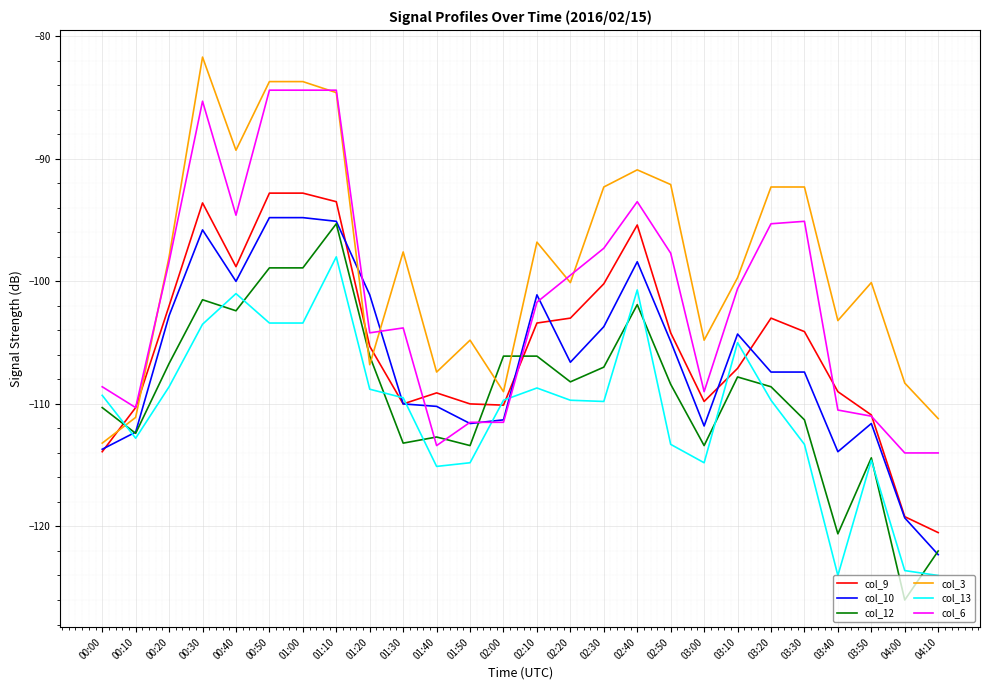

At which category is the sum across all series the highest?

01:10